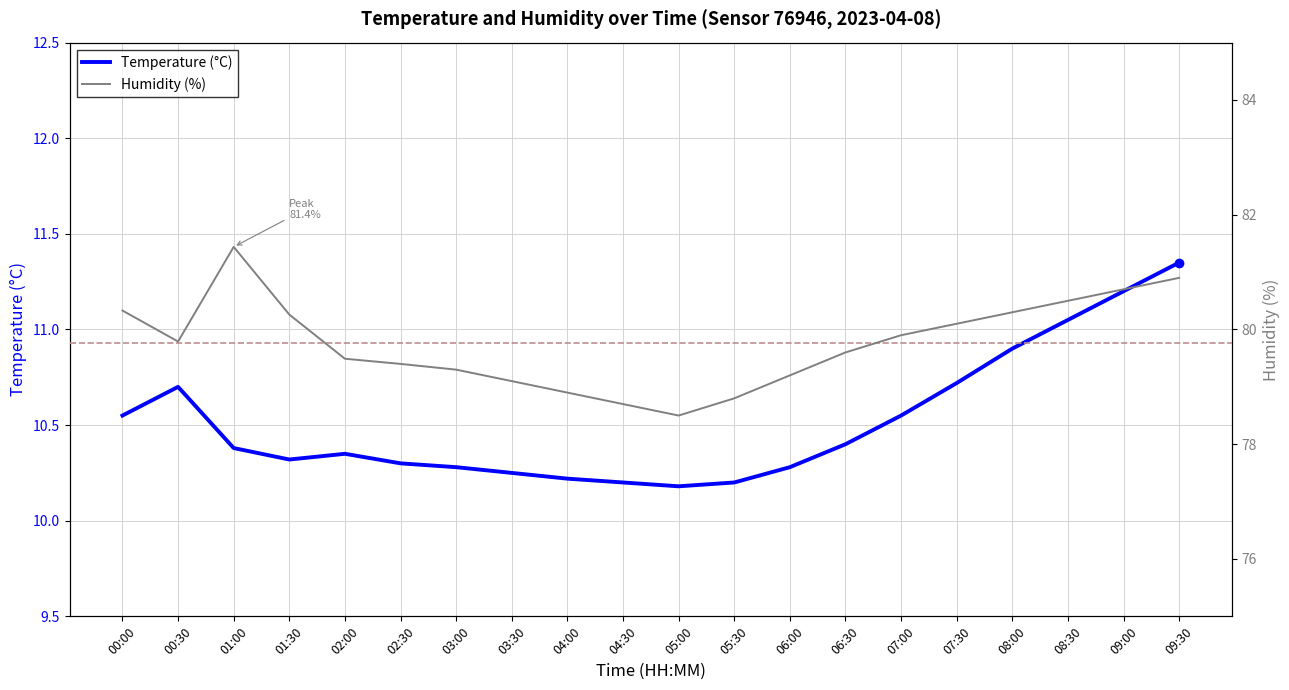

True or false: Temperature (°C) and Humidity (%) cross at least once.

False